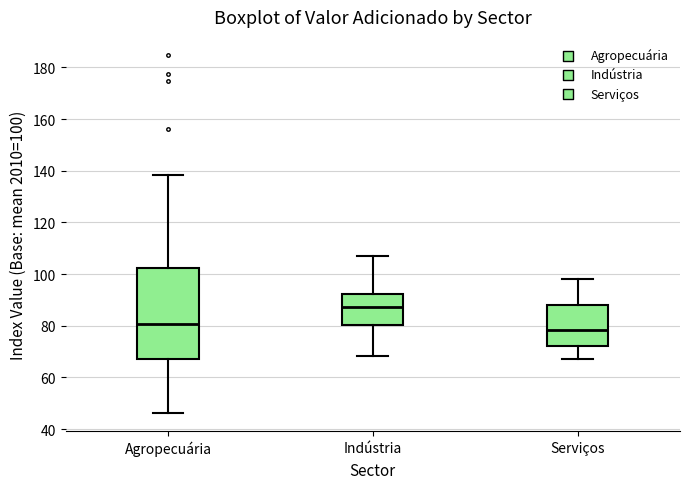

Reading left to right, transcribe this box plot: for each box, give where its median line is, the range the box spans, and where its two whiskers end, as read against the y-axis. The values are not printed on the chart, so give them approximately, as read against the axis.

Agropecuária: median 80, box 68 to 102, whiskers 46 to 138
Indústria: median 88, box 80 to 92, whiskers 68 to 106
Serviços: median 78, box 72 to 88, whiskers 66 to 98